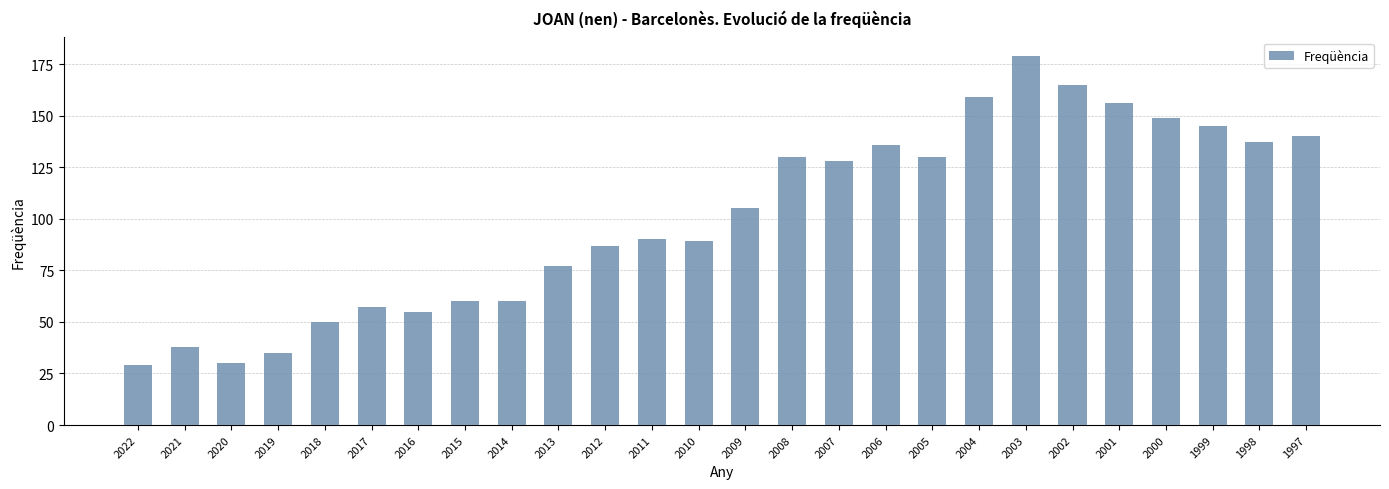

The value at 1998 is 193. True or false?

False